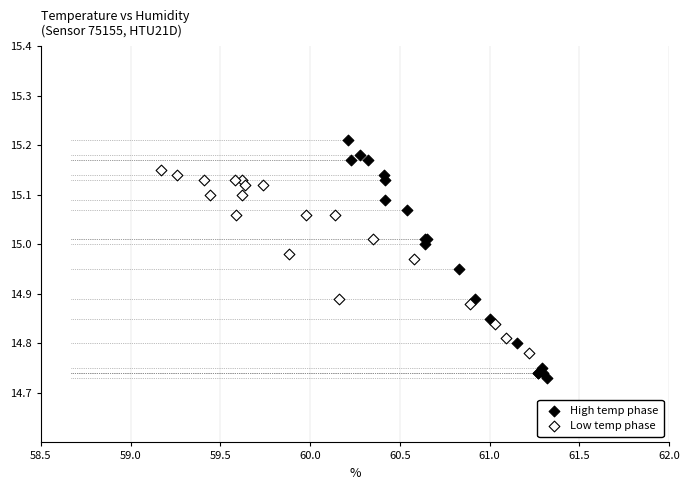

Which series has the widest spread of Y values?

High temp phase